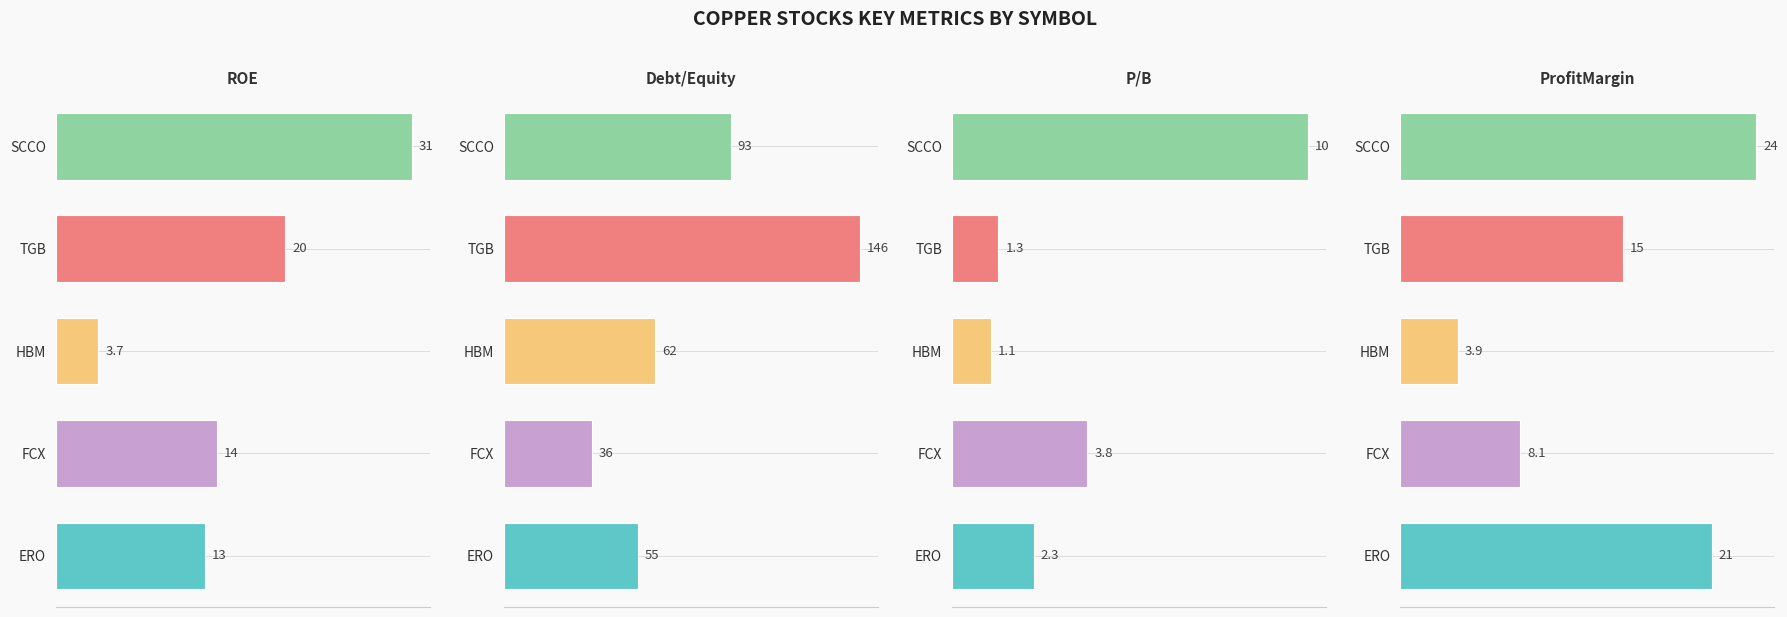

List the series in order of their peak value, highest first.

Debt/Equity, ROE, ProfitMargin, P/B